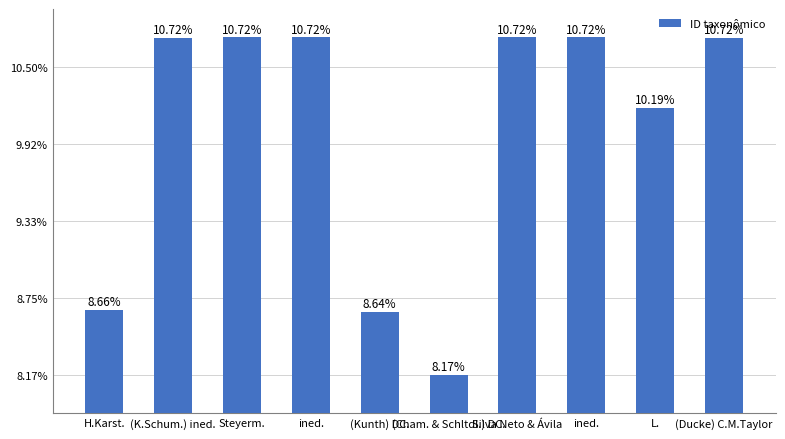

Reading left to right, extract all data points from this chart.

H.Karst.=296799	(K.Schum.) ined.=367594	Steyerm.=367612	ined.=367609	(Kunth) DC.=296349	(Cham. & Schltdl.) DC.=280002	Silva Neto & Ávila=367605	ined.=367600	L.=349345	(Ducke) C.M.Taylor=367592